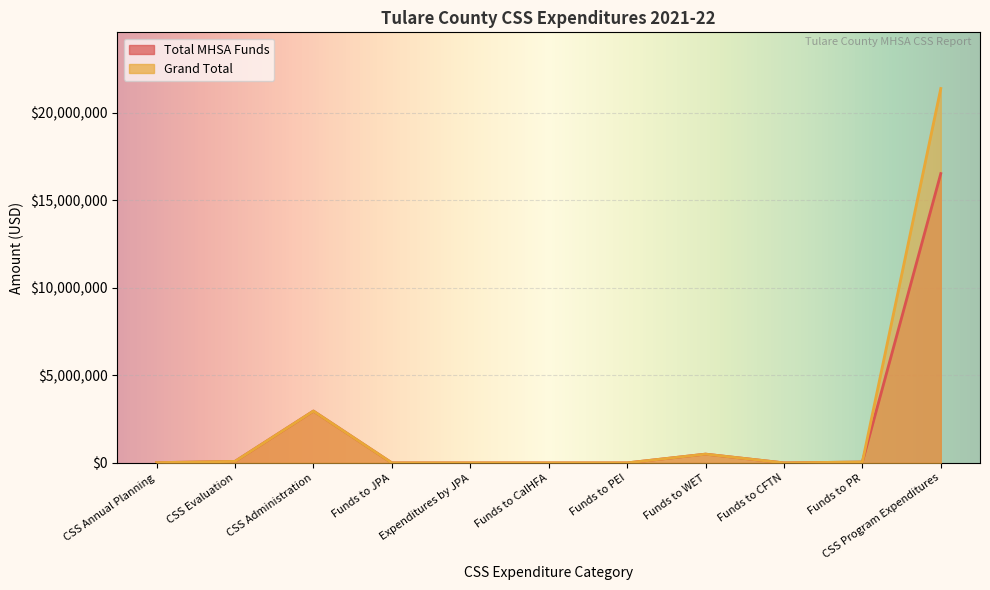

At which category is the sum across all series the highest?

CSS Program Expenditures